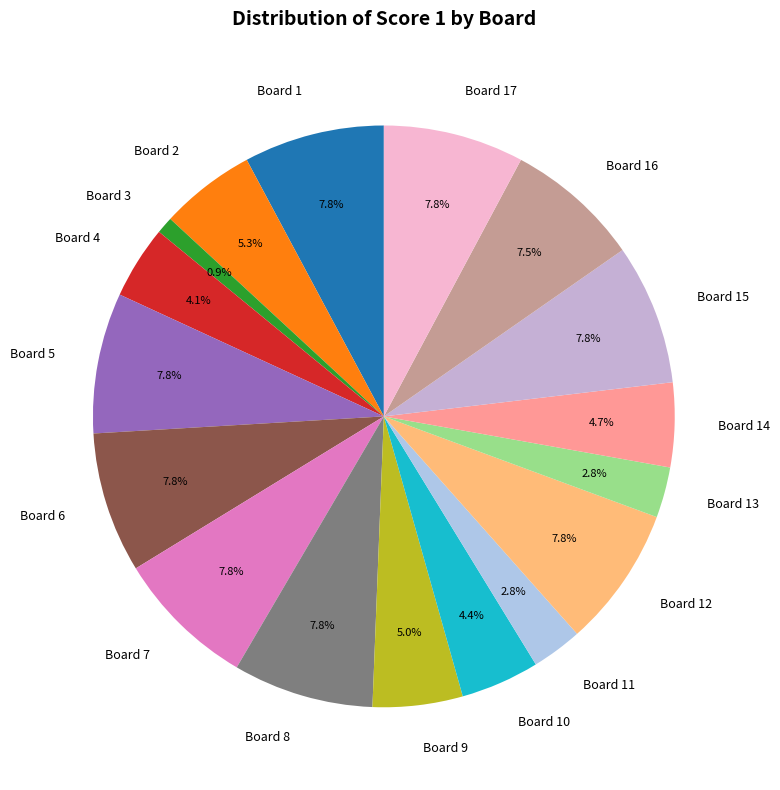

Is there any slice that represents more than half of the pie?

No